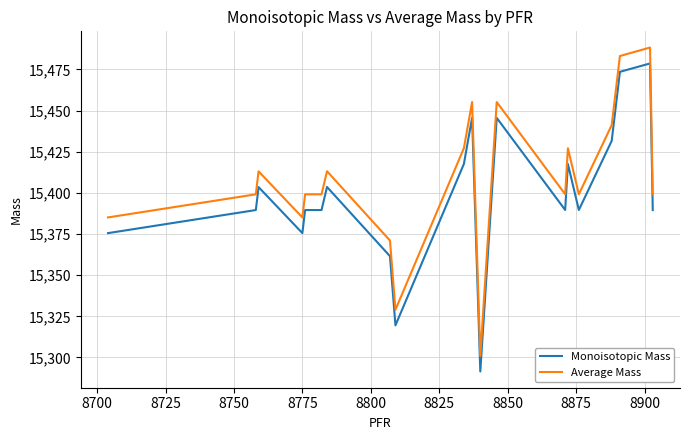

Which series has the largest total across all categories?

Average Mass